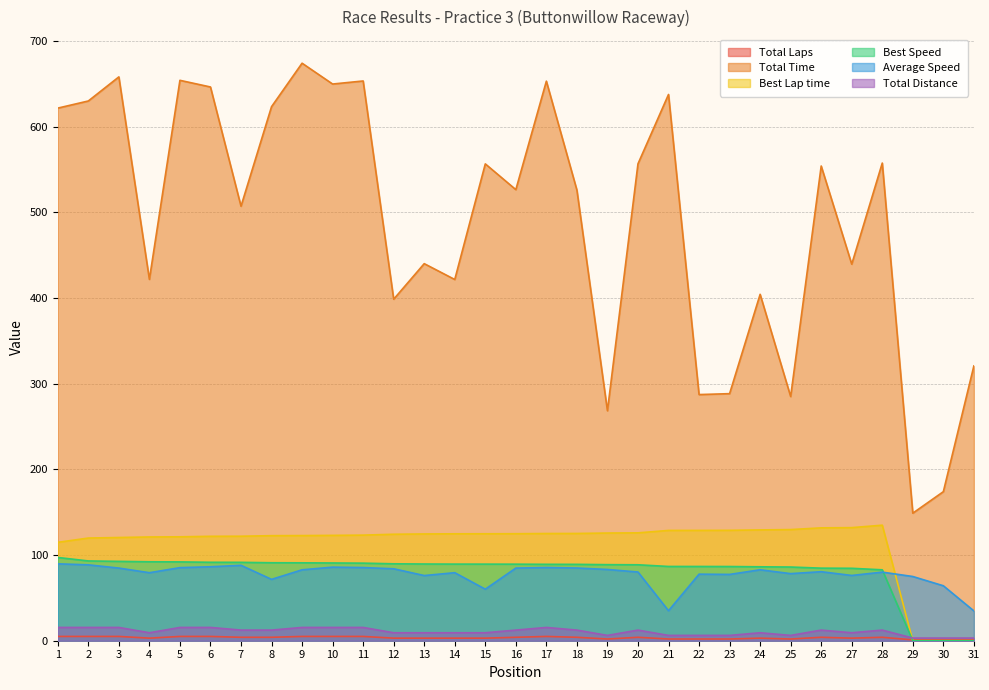

At how many categories does at least one series exceed 599?

11